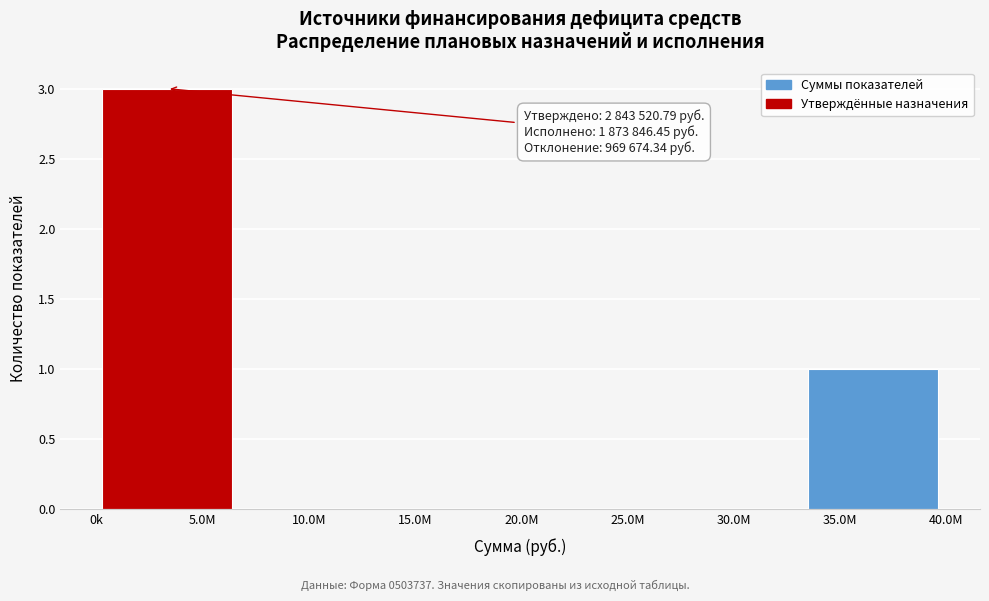

Reading left to right, transcribe all the data shown in this chart.

5.0M=3	10.0M=0	15.0M=0	25.0M=0	30.0M=0	35.0M=1